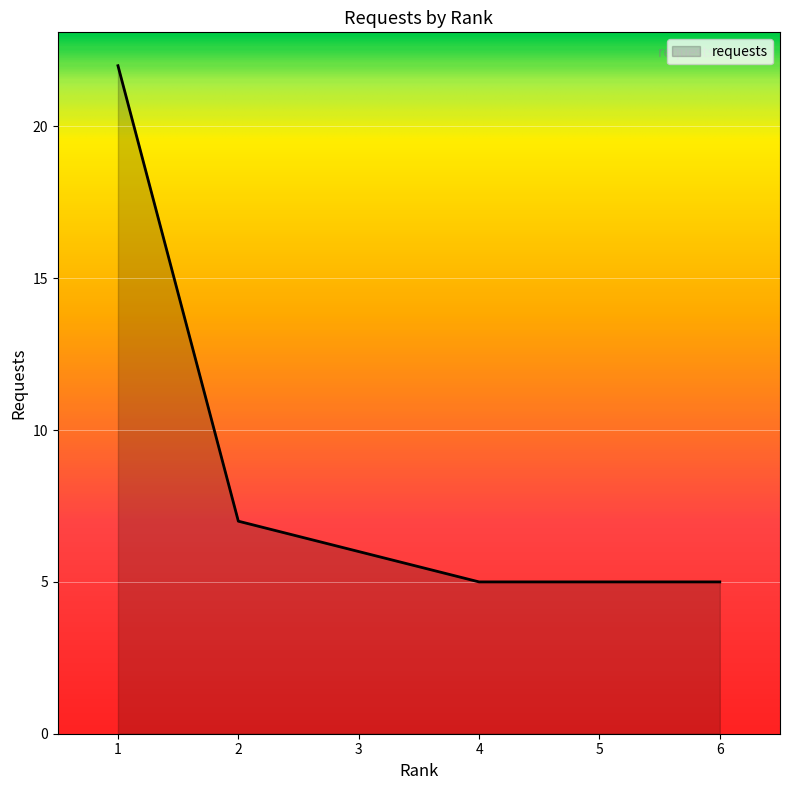

Approximately how many times larger is the value at 2 compared to 1?

0.3